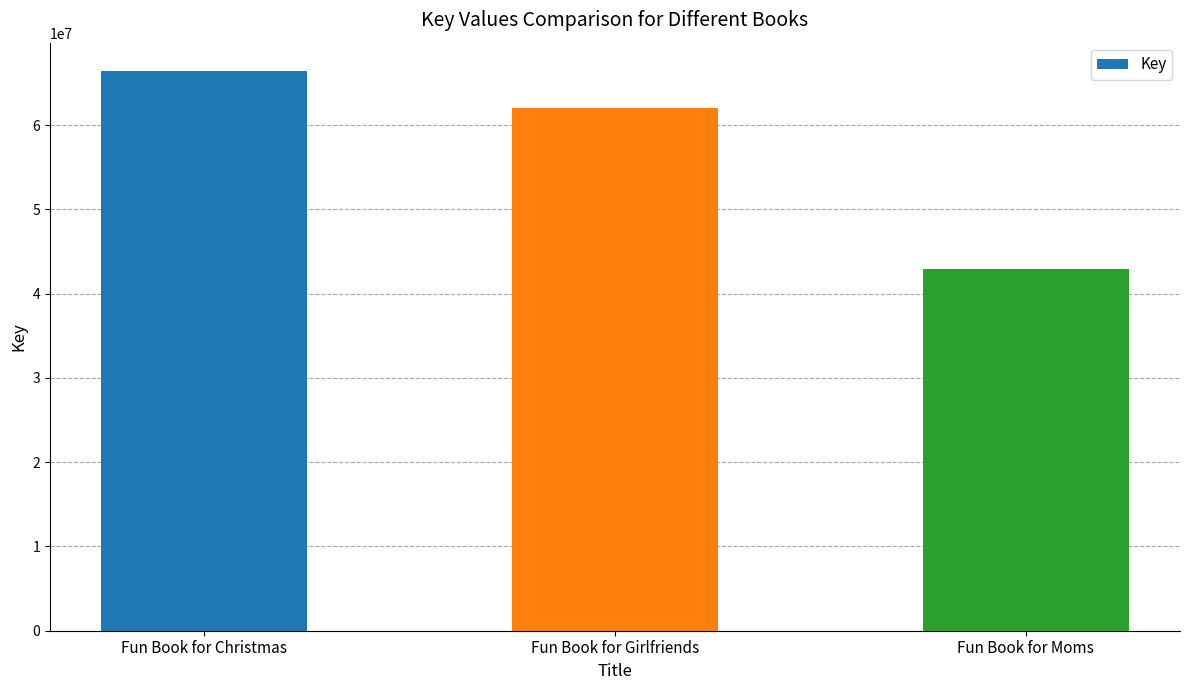

What is the label of the 3rd bar from the right?

Fun Book for Christmas